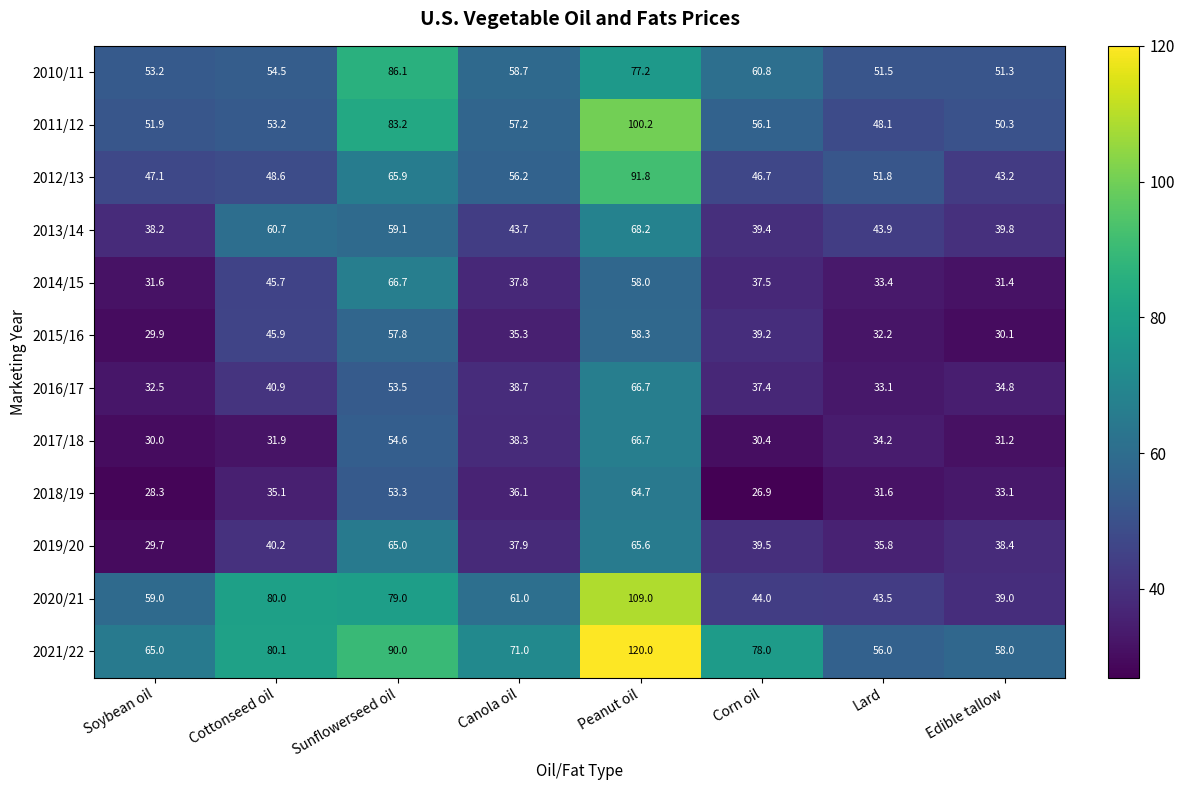

At which category does the chart reach its peak across all series?

Peanut oil